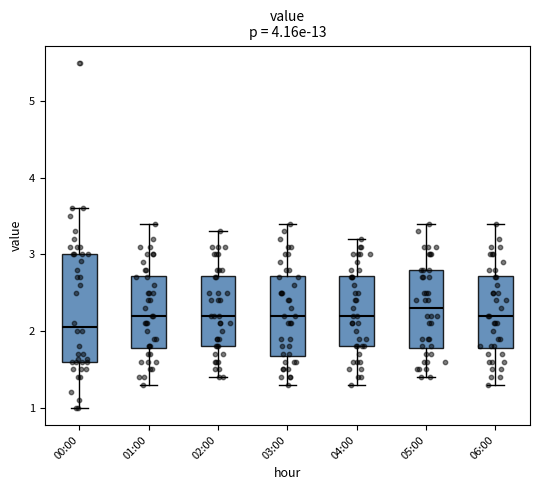

Reading left to right, read every box against the y-axis: the position of its median line, the range the box covers, and the ends of its whiskers. The values are not printed on the chart, so give them approximately, as read against the axis.

00:00: median 2.1, box 1.6 to 3.0, whiskers 1.0 to 3.6
01:00: median 2.2, box 1.8 to 2.7, whiskers 1.3 to 3.4
02:00: median 2.2, box 1.8 to 2.7, whiskers 1.4 to 3.3
03:00: median 2.2, box 1.7 to 2.7, whiskers 1.3 to 3.4
04:00: median 2.2, box 1.8 to 2.7, whiskers 1.3 to 3.2
05:00: median 2.3, box 1.8 to 2.8, whiskers 1.4 to 3.4
06:00: median 2.2, box 1.8 to 2.7, whiskers 1.3 to 3.4